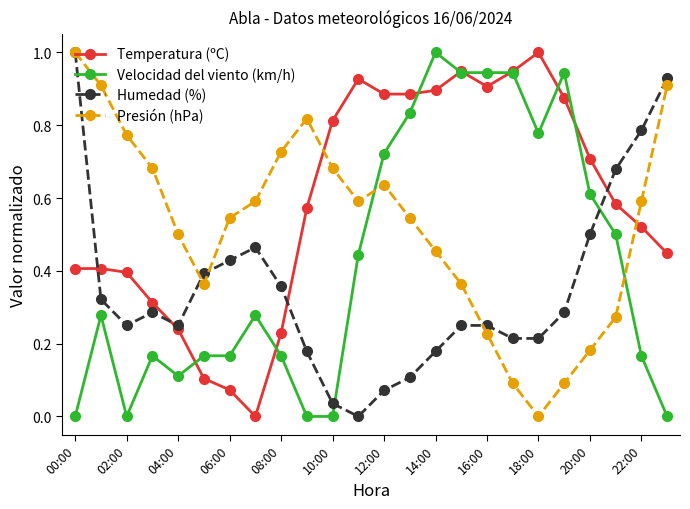

What is the maximum value for Temperatura (ºC)?

1.0